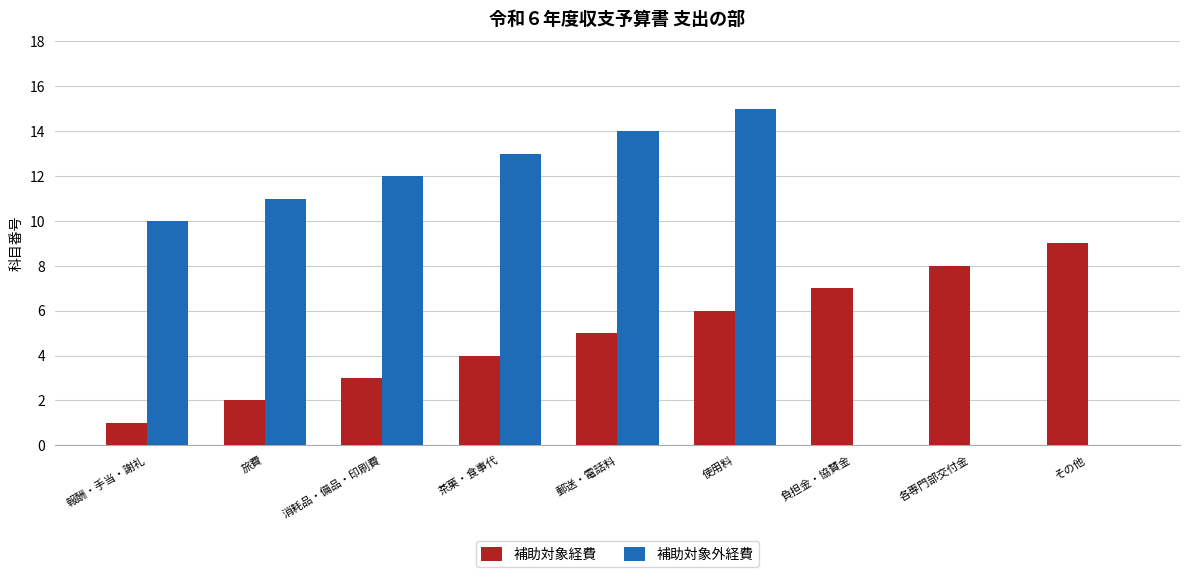

How many groups of bars are there?

9